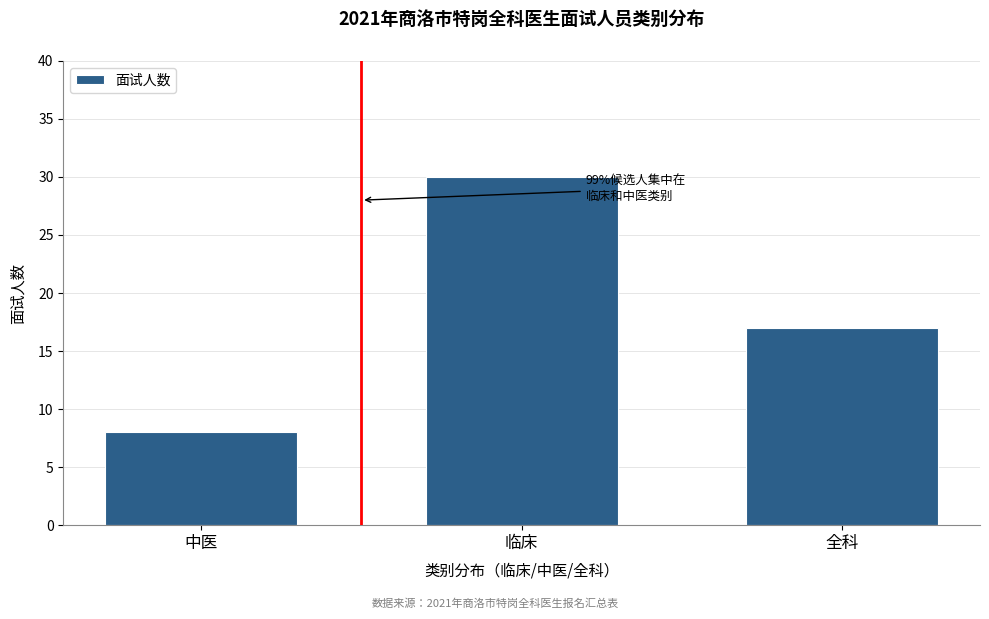

Reading left to right, extract all data points from this chart.

8	30	17